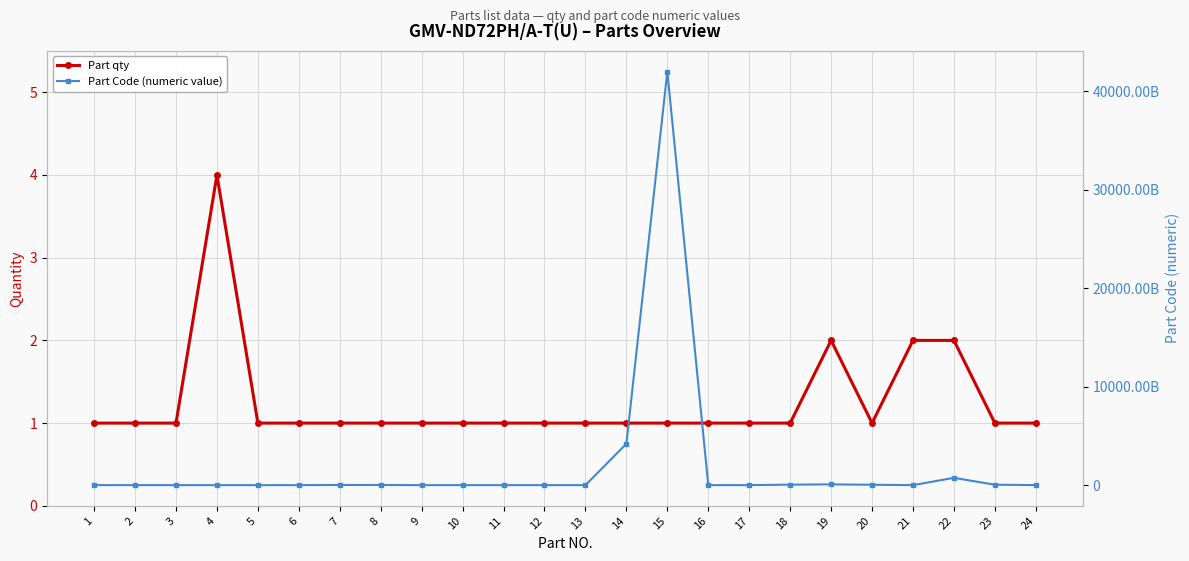

The value of Part qty at 6 is 1. True or false?

True